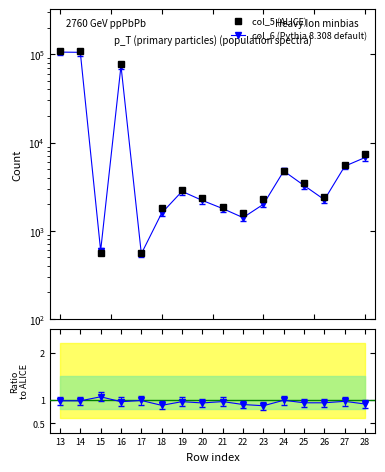

How many intersections are there between col_5 (ALICE) and col_6 (Pythia 8.308 default)?

2